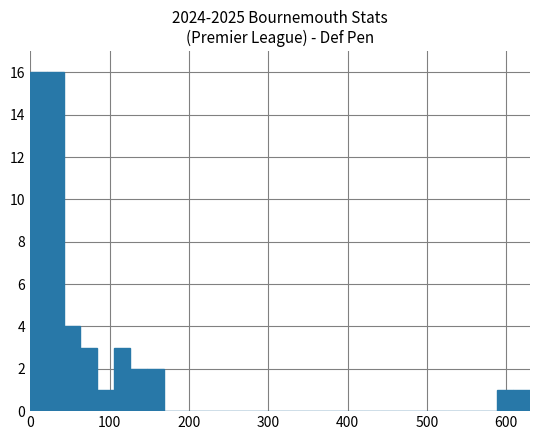

What is the sum of all values?

49